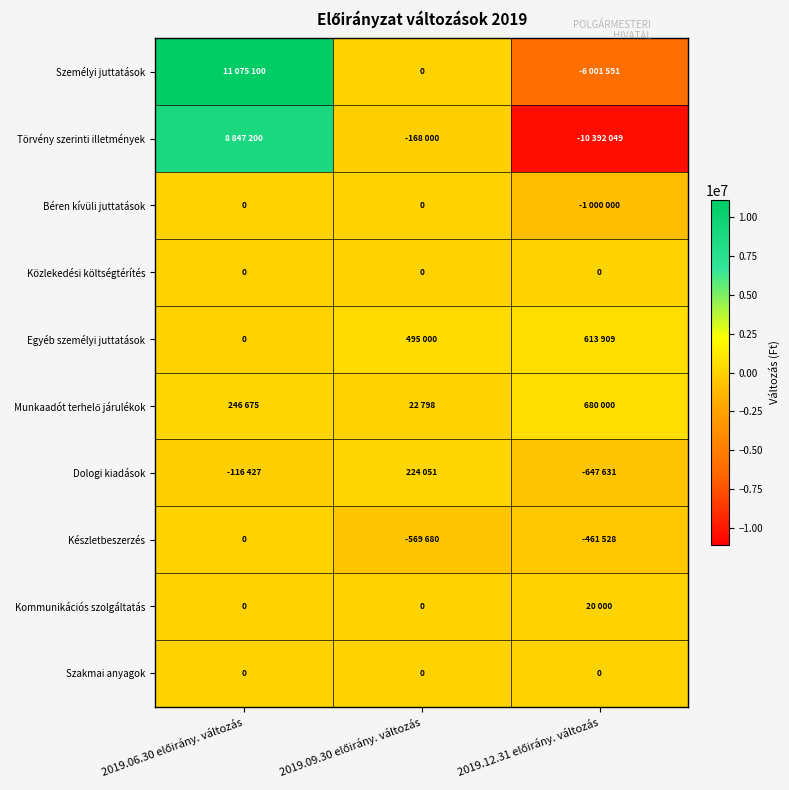

How many values in the Készletbeszerzés series exceed -461528?

1